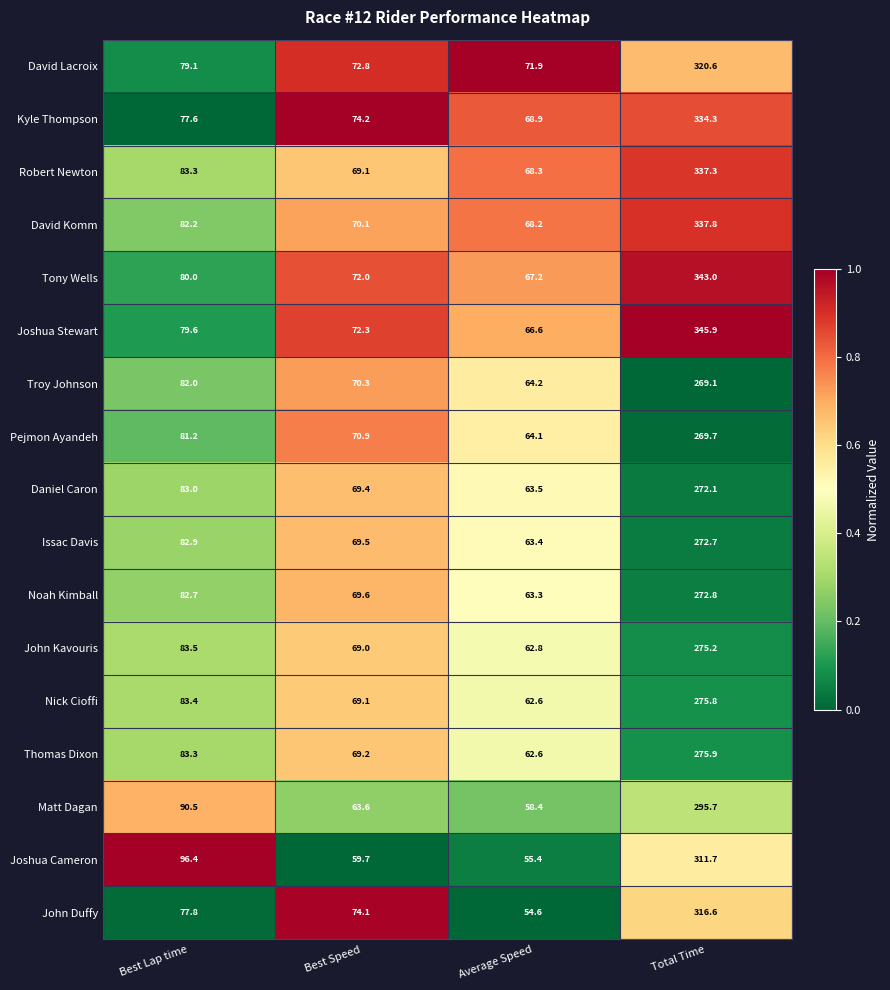

The John Duffy series shows 109.6 at Best Lap time. True or false?

False